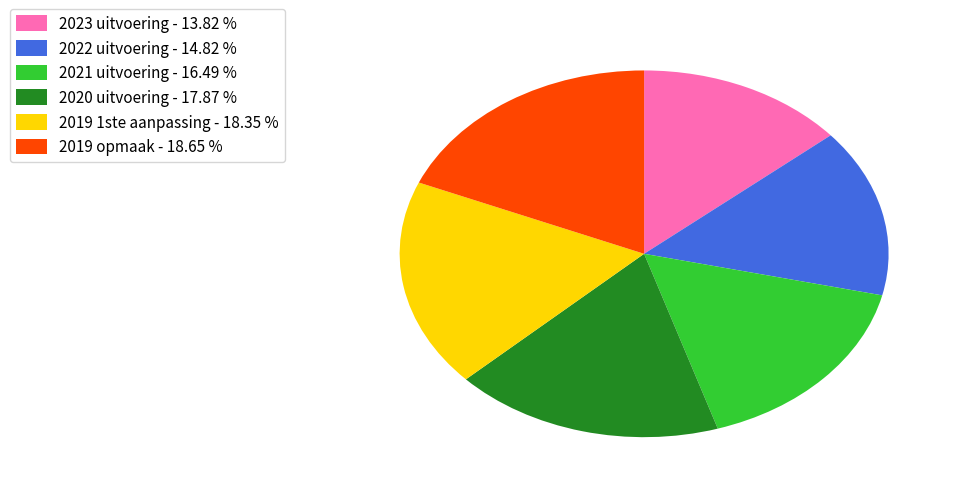

What is the ratio of the value at 2019 1ste aanpassing to the value at 2021 uitvoering?

1.1